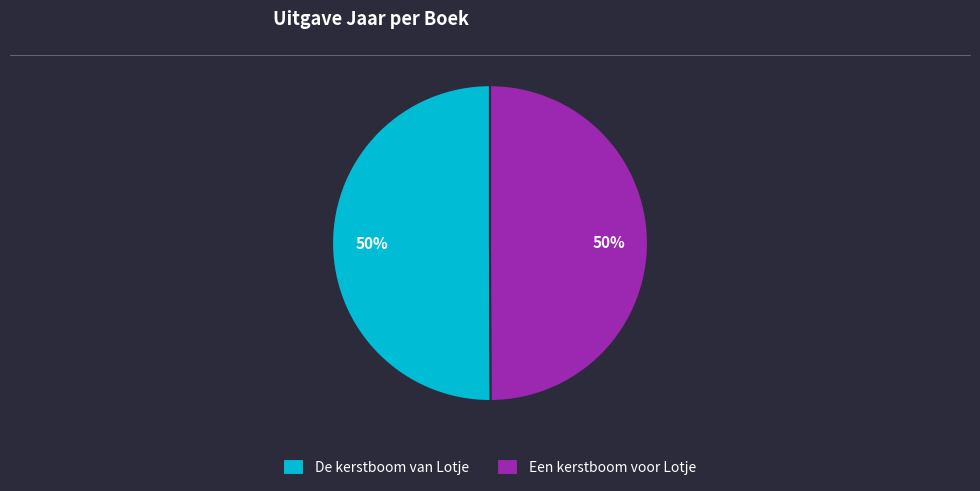

Combined, do De kerstboom van Lotje and Een kerstboom voor Lotje account for over 50%?

Yes